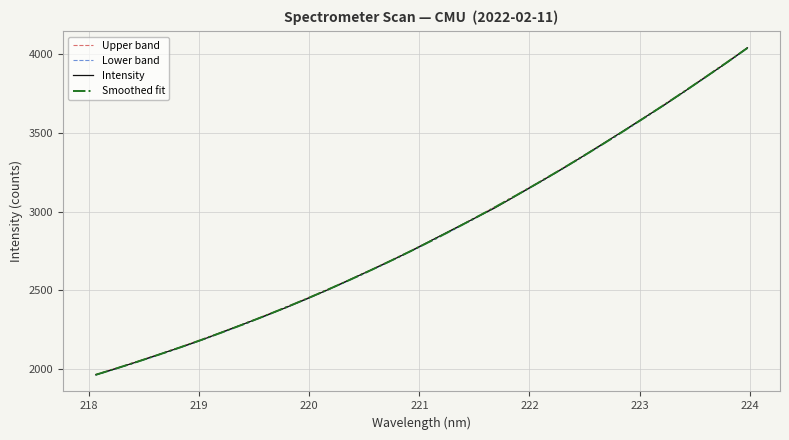

Which series has the largest range (max minus min)?

Intensity